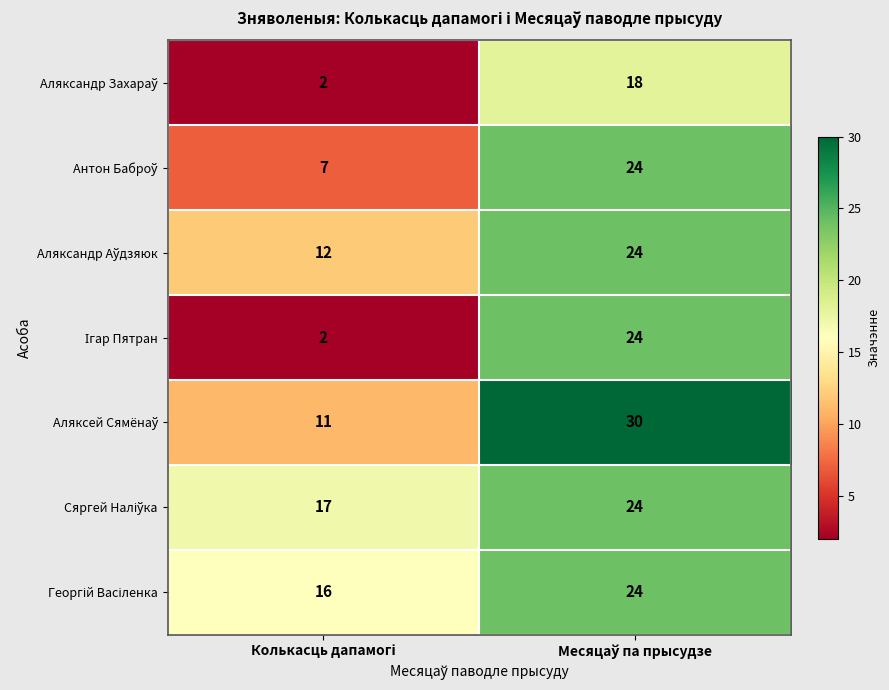

Count the number of categories in the chart.

2